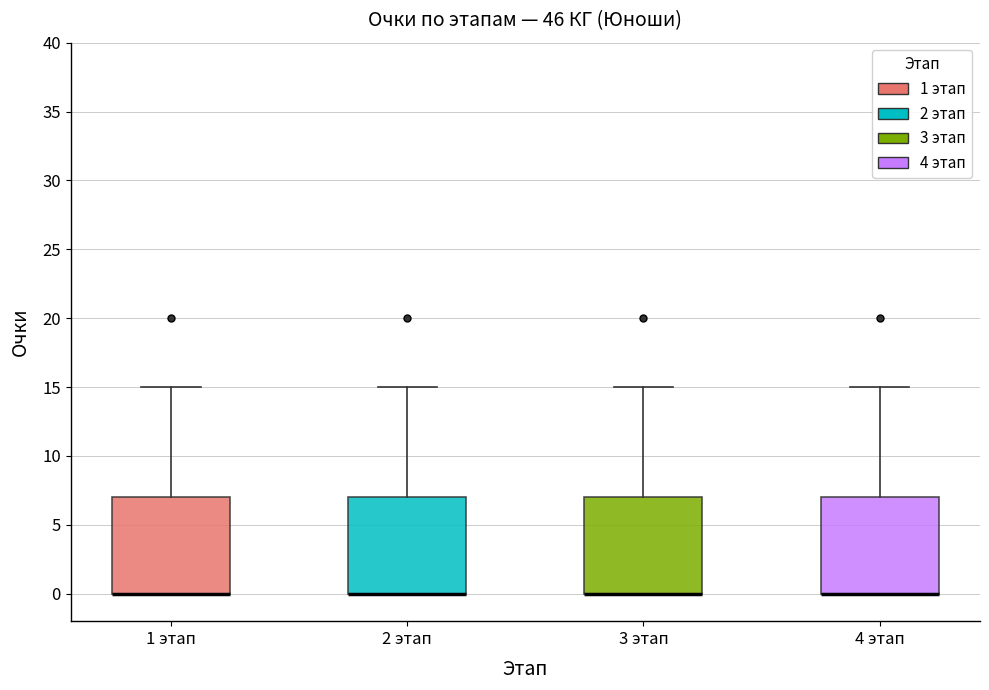

Reading left to right, read every box against the y-axis: the position of its median line, the range the box covers, and the ends of its whiskers. The values are not printed on the chart, so give them approximately, as read against the axis.

1 этап: median 0 (drawn on the box's lower edge), box 0 to 7, whiskers 0 to 15
2 этап: median 0 (drawn on the box's lower edge), box 0 to 7, whiskers 0 to 15
3 этап: median 0 (drawn on the box's lower edge), box 0 to 7, whiskers 0 to 15
4 этап: median 0 (drawn on the box's lower edge), box 0 to 7, whiskers 0 to 15